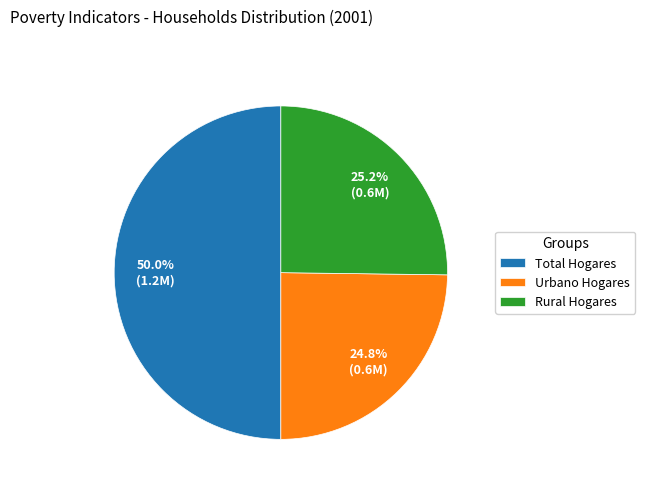

How many slices are in this pie chart?

3